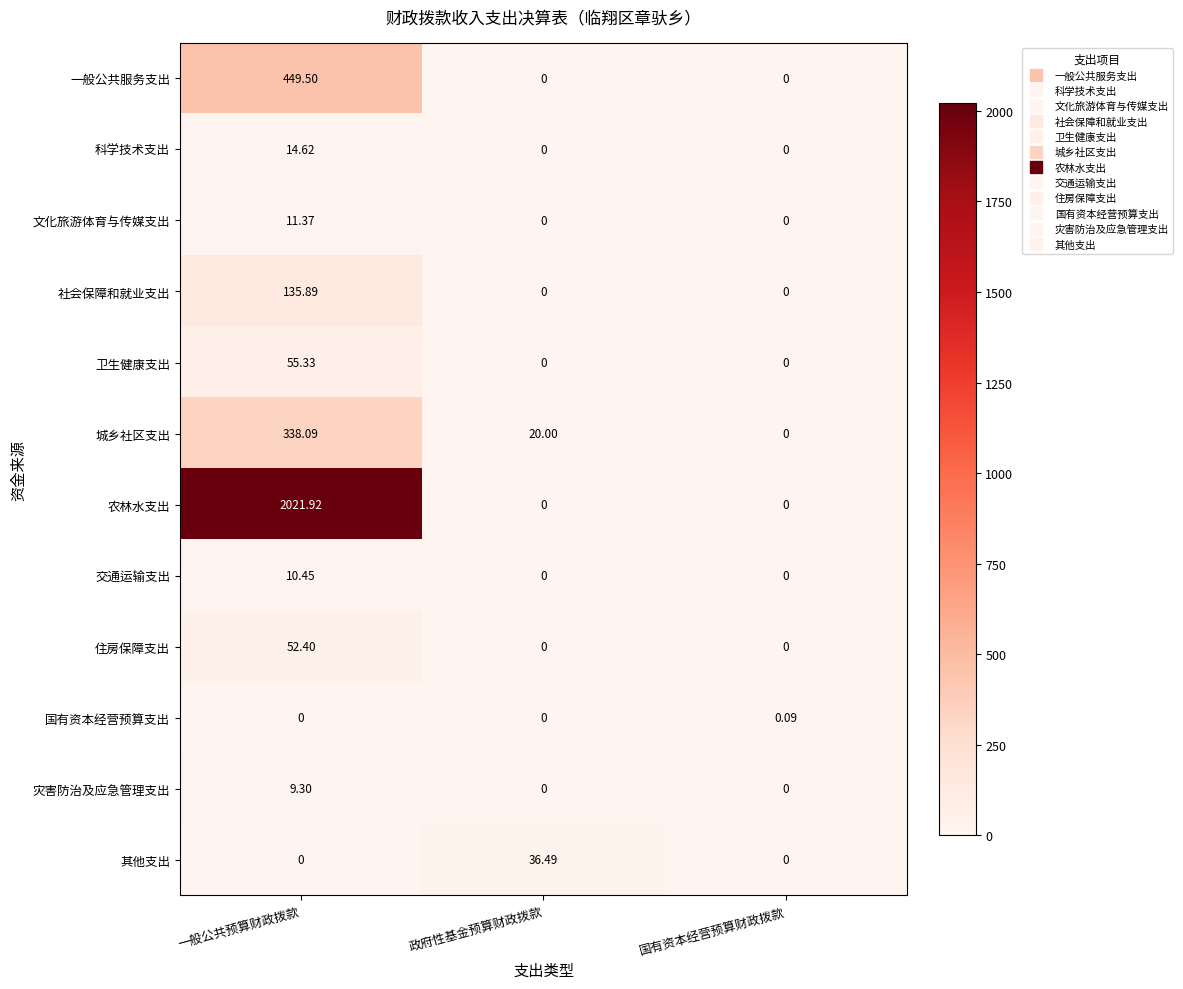

Between 政府性基金预算财政拨款 and 国有资本经营预算财政拨款, which series saw the biggest shift?

其他支出